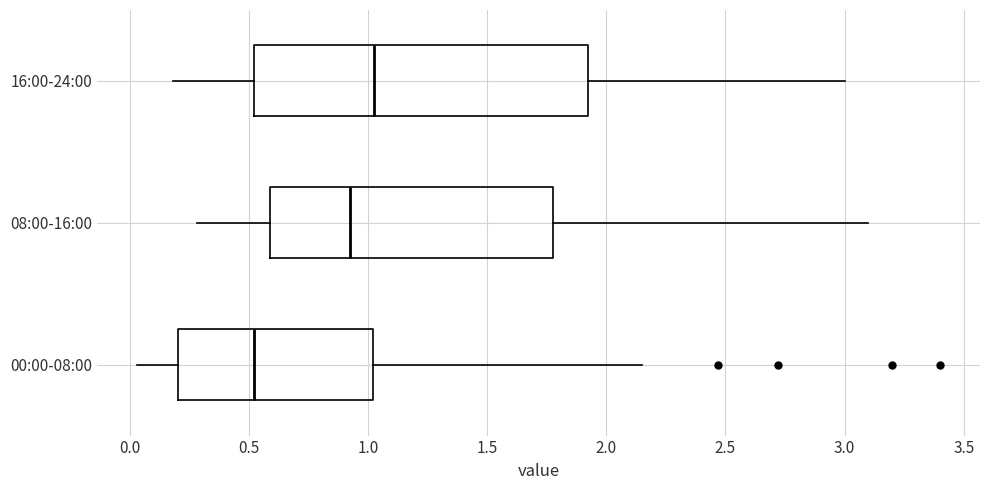

Where does the right whisker of the box for 16:00-24:00 end on the x-axis? The values are not printed on the chart, so give them approximately, as read against the axis.

3.00